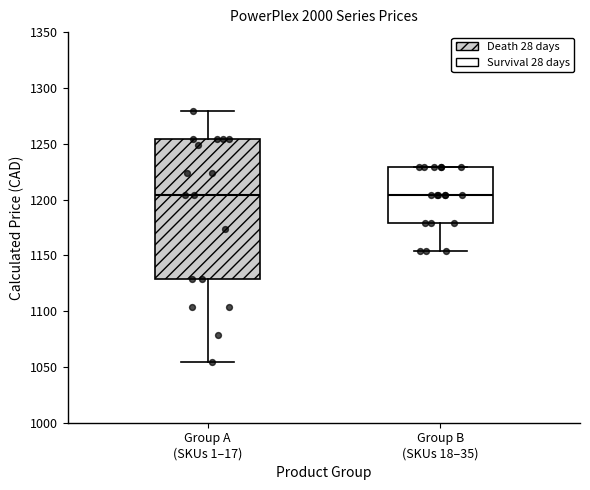

Reading left to right, transcribe this box plot: for each box, give where its median line is, the range the box spans, and where its two whiskers end, as read against the y-axis. The values are not printed on the chart, so give them approximately, as read against the axis.

Group A (SKUs 1–17): median 1205, box 1130 to 1255, whiskers 1055 to 1280
Group B (SKUs 18–35): median 1205, box 1180 to 1230, whiskers 1155 to 1230